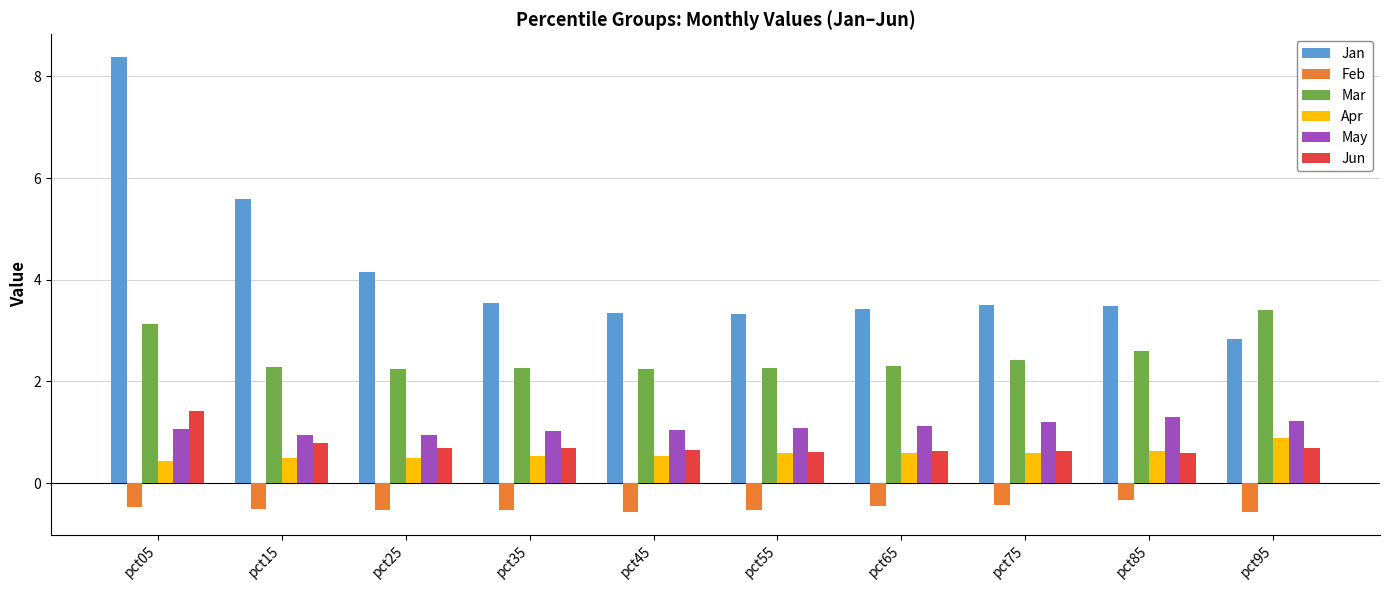

Does the chart contain any negative values?

Yes